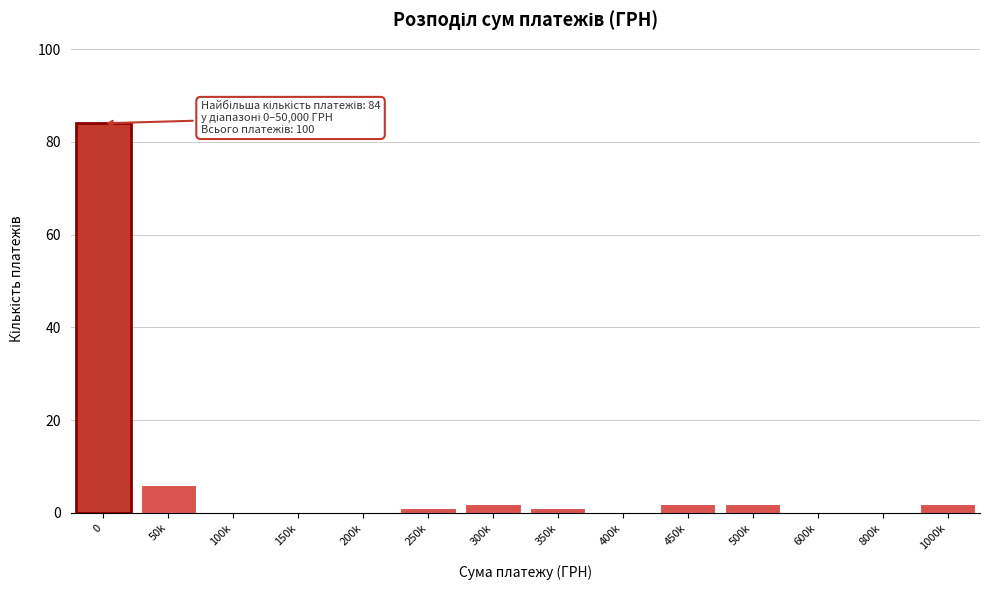

Reading left to right, transcribe all the data shown in this chart.

0=84	50k=6	100k=0	150k=0	200k=0	250k=1	300k=2	350k=1	400k=0	450k=2	500k=2	600k=0	800k=0	1000k=2